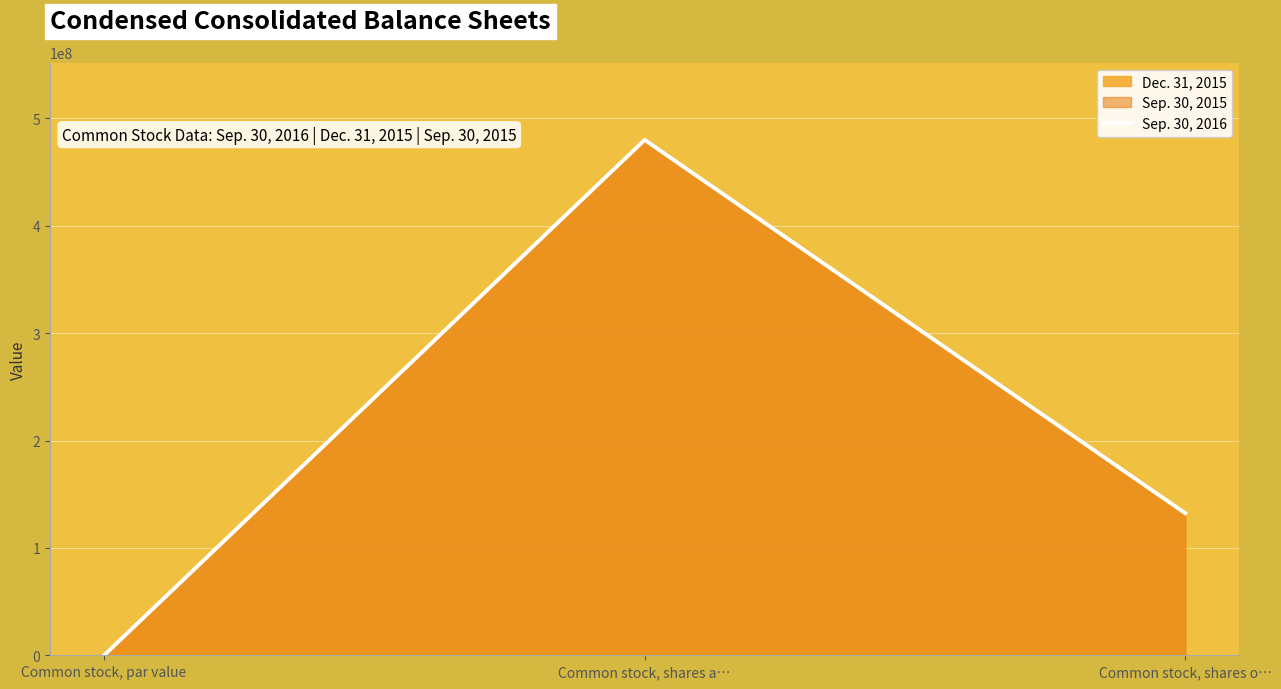

What is the value of the 3rd point from the left?

132309000